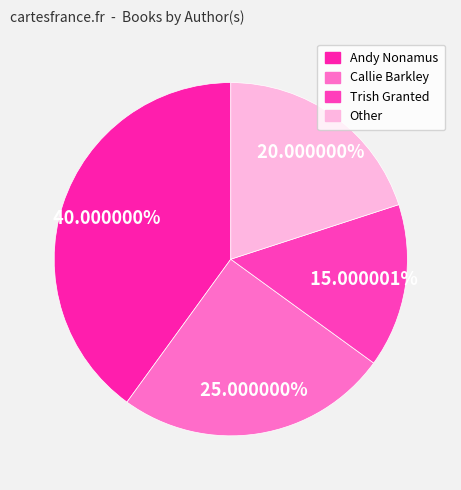

Rank the categories by value from lowest to highest.

Trish Granted (171812384), Other, Callie Barkley (403888709), Andy Nonamus (202033087)